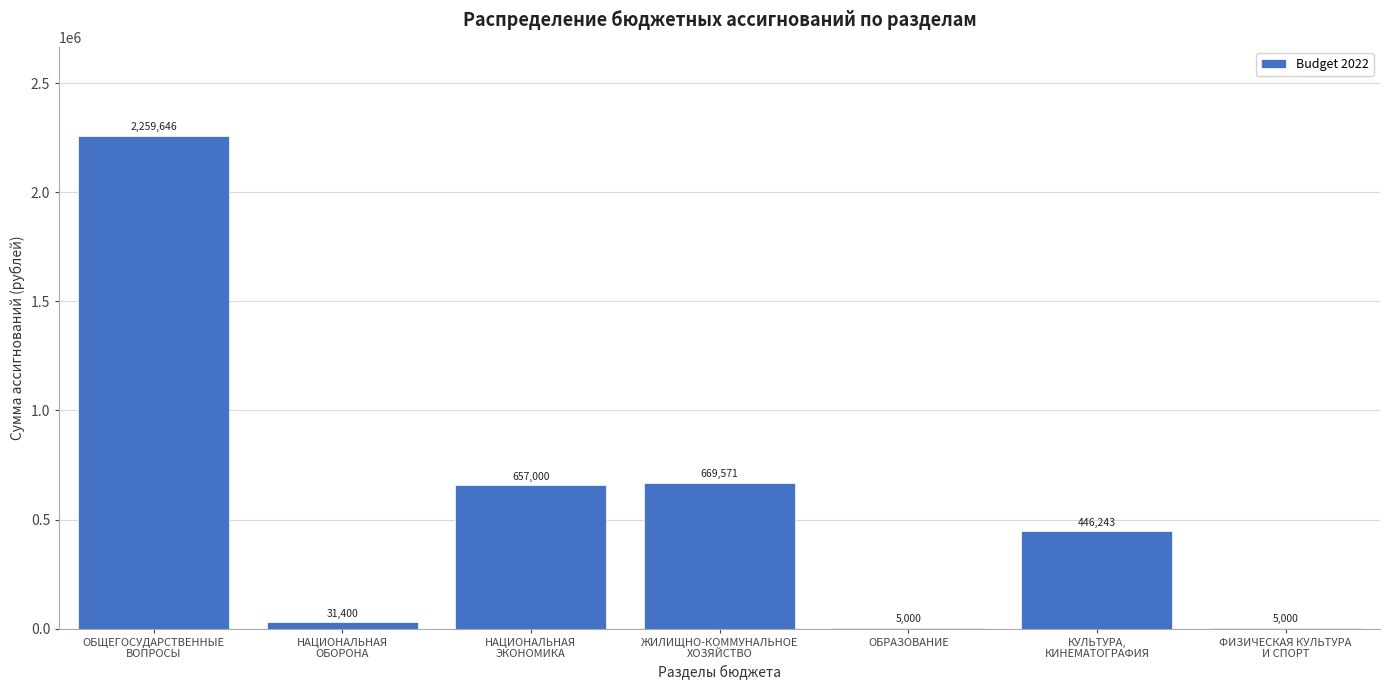

What is the sum of all values?

4073860